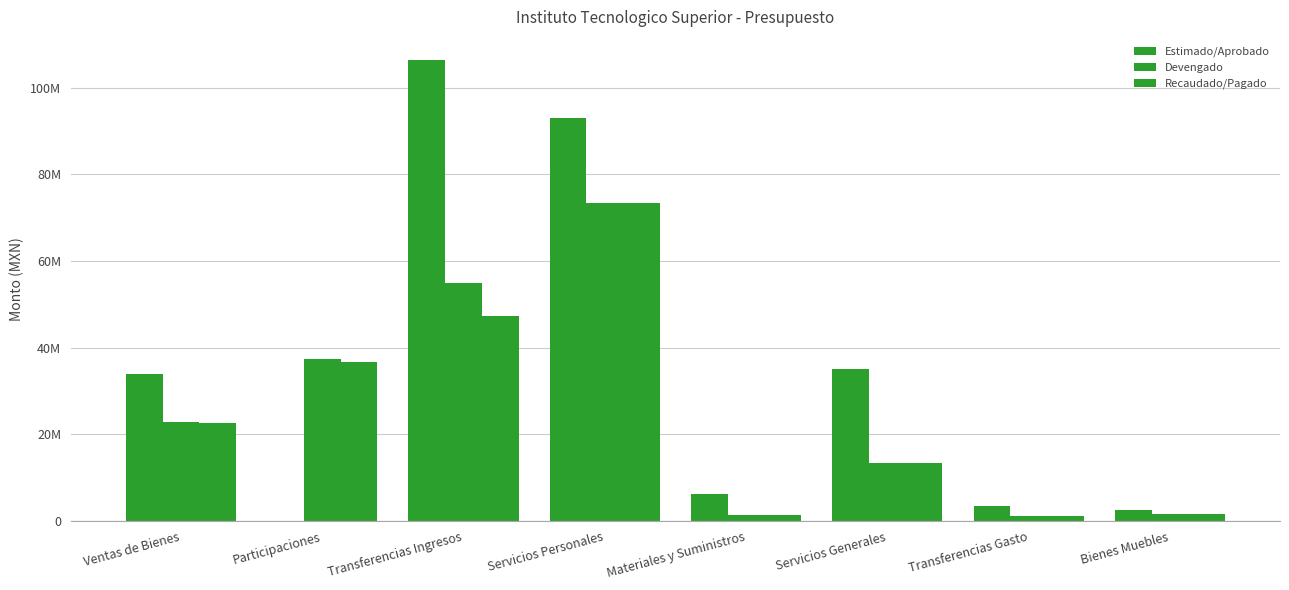

Does the chart contain stacked bars?

No